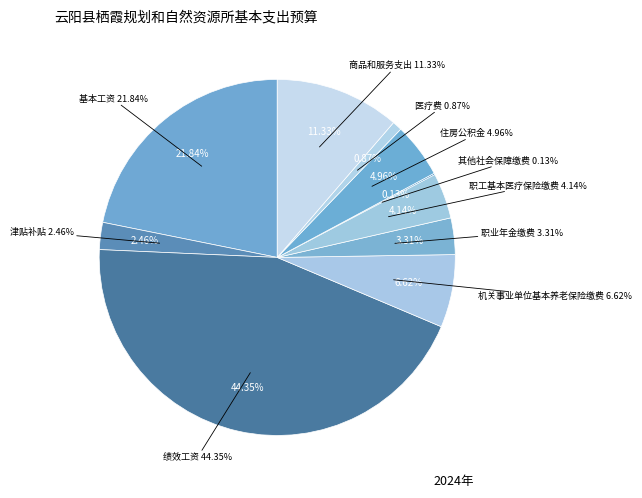

How many segments does this pie chart have?

10